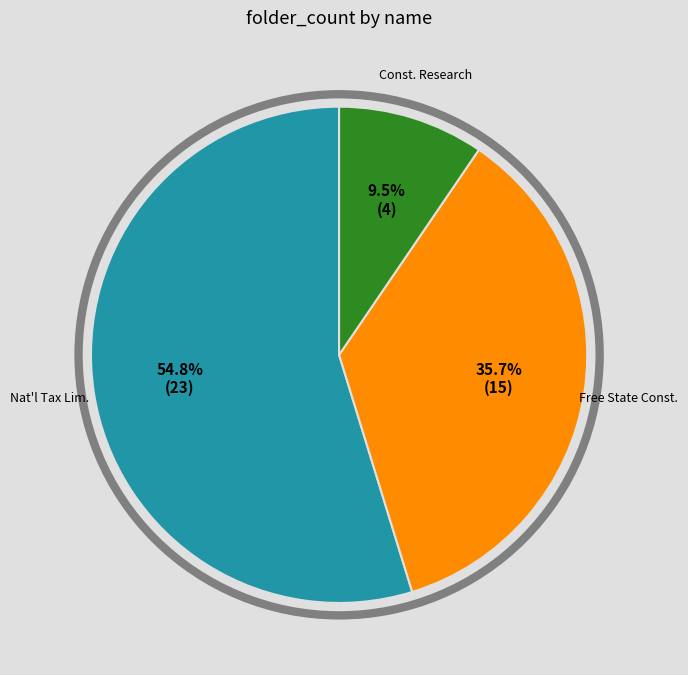

Is there a majority slice in this chart?

Yes